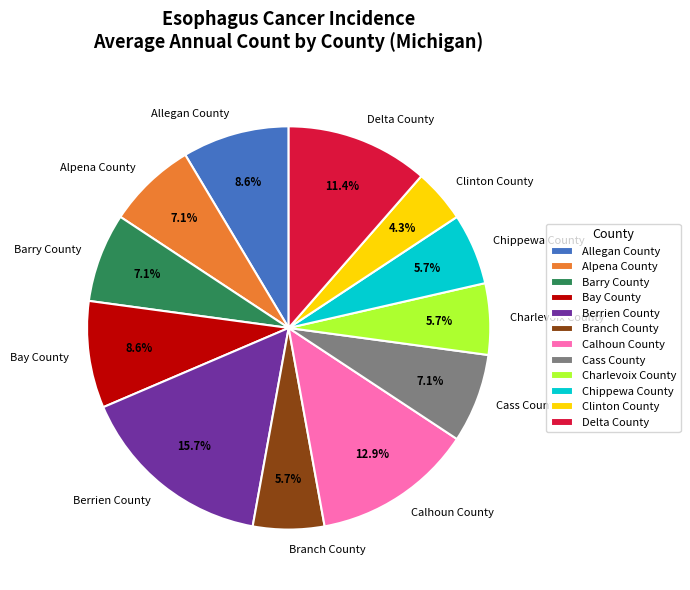

Is there any slice that represents more than half of the pie?

No